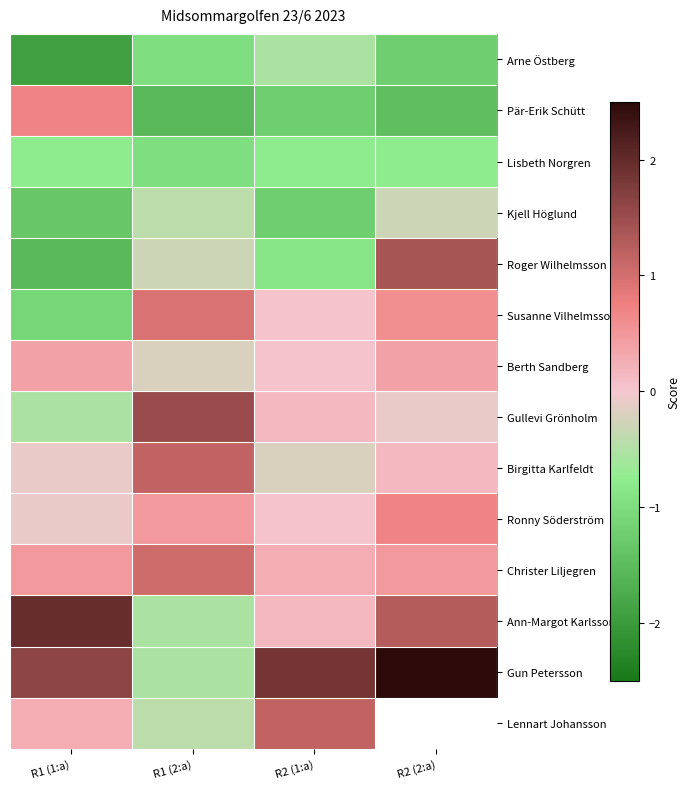

Rank the series by their maximum value, from highest to lowest.

Gun Petersson, Ann-Margot Karlsson, Gullevi Grönholm, Roger Wilhelmsson, Birgitta Karlfeldt, Lennart Johansson, Christer Liljegren, Susanne Vilhelmsson, Pär-Erik Schütt, Ronny Söderström, Berth Sandberg, Kjell Höglund, Arne Östberg, Lisbeth Norgren